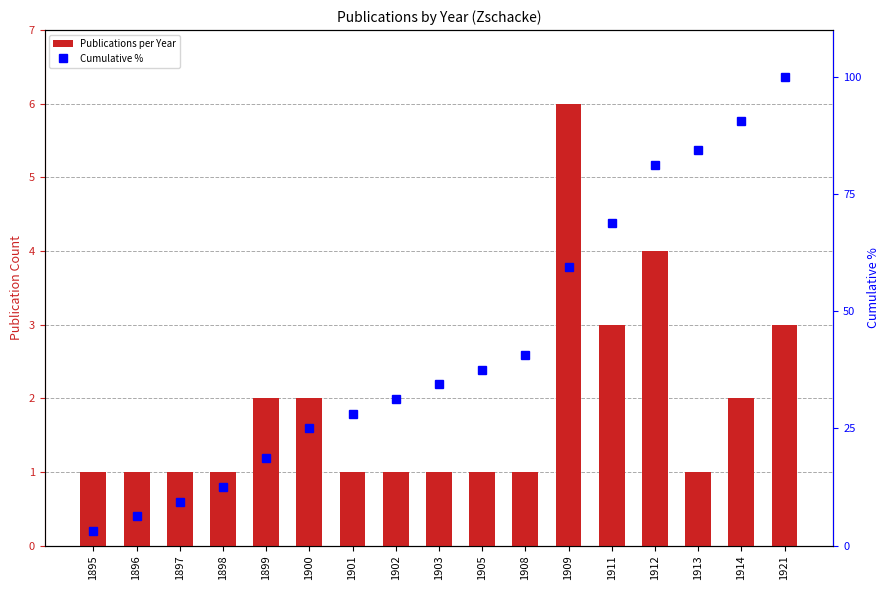

Where does the Cumulative % series first go above 34?

1903